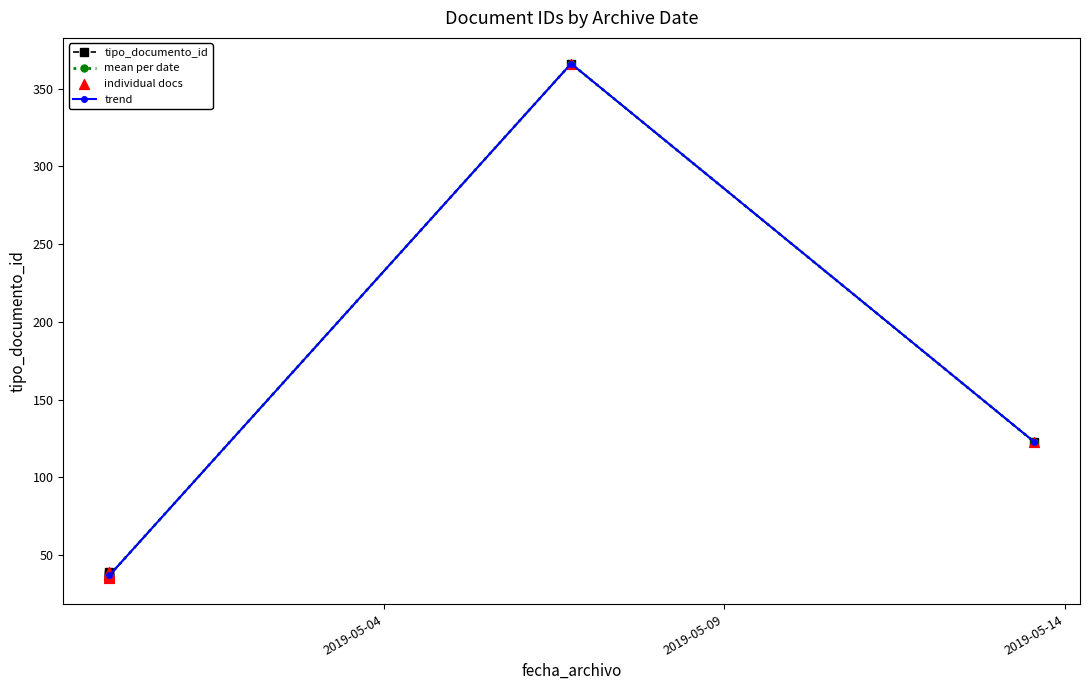

Between 2019-04-29 23:19:41 and 2019-05-06 18:01:14, which is larger?

2019-05-06 18:01:14